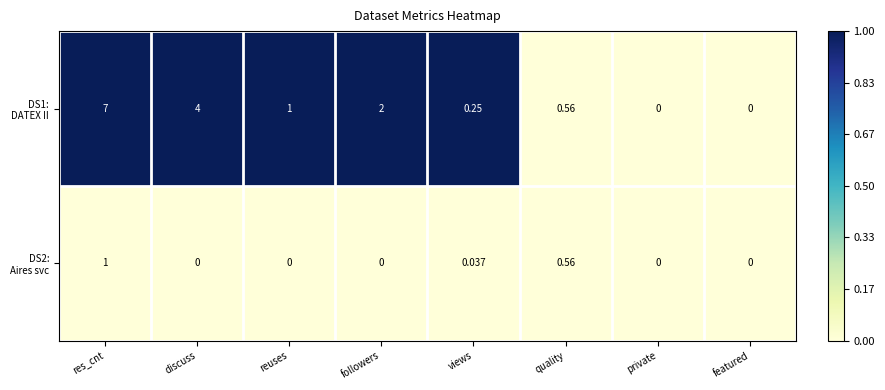

Which label corresponds to the largest value in the chart?

res_cnt